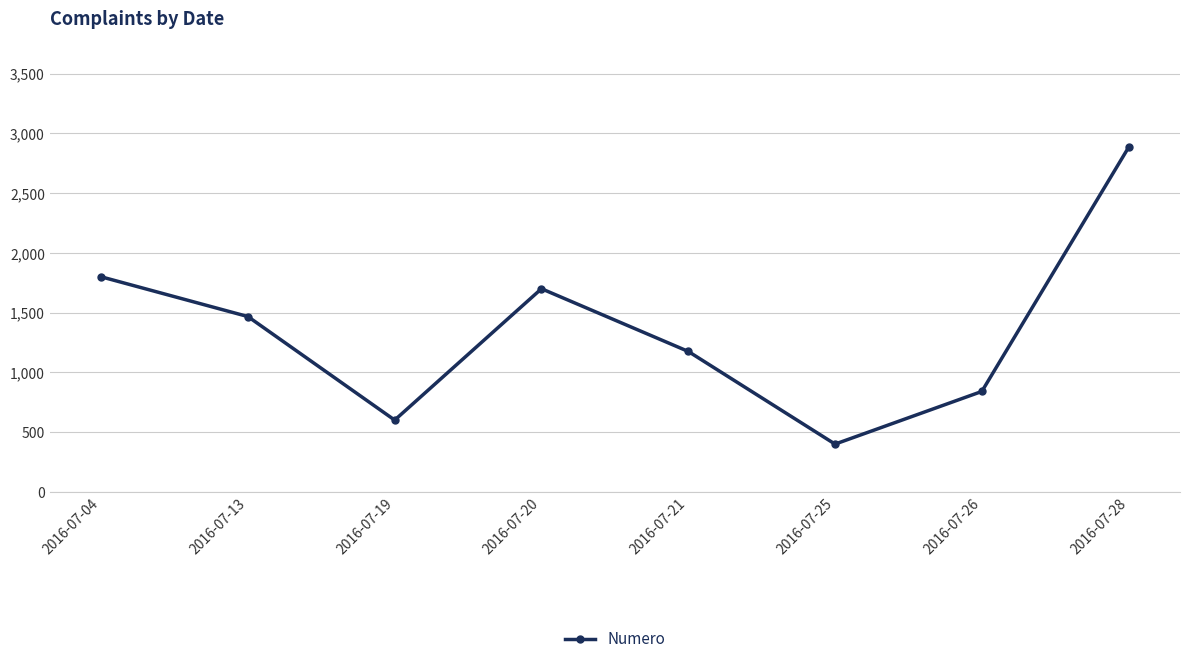

How many points are lower than both their immediate neighbors (excluding endpoints)?

2